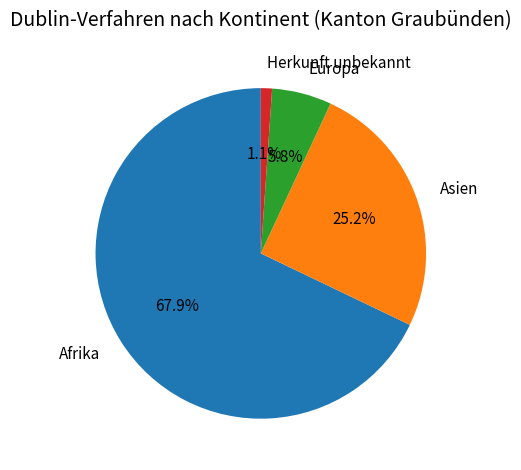

What is the total percentage of Asien and Herkunft unbekannt?

26.3%